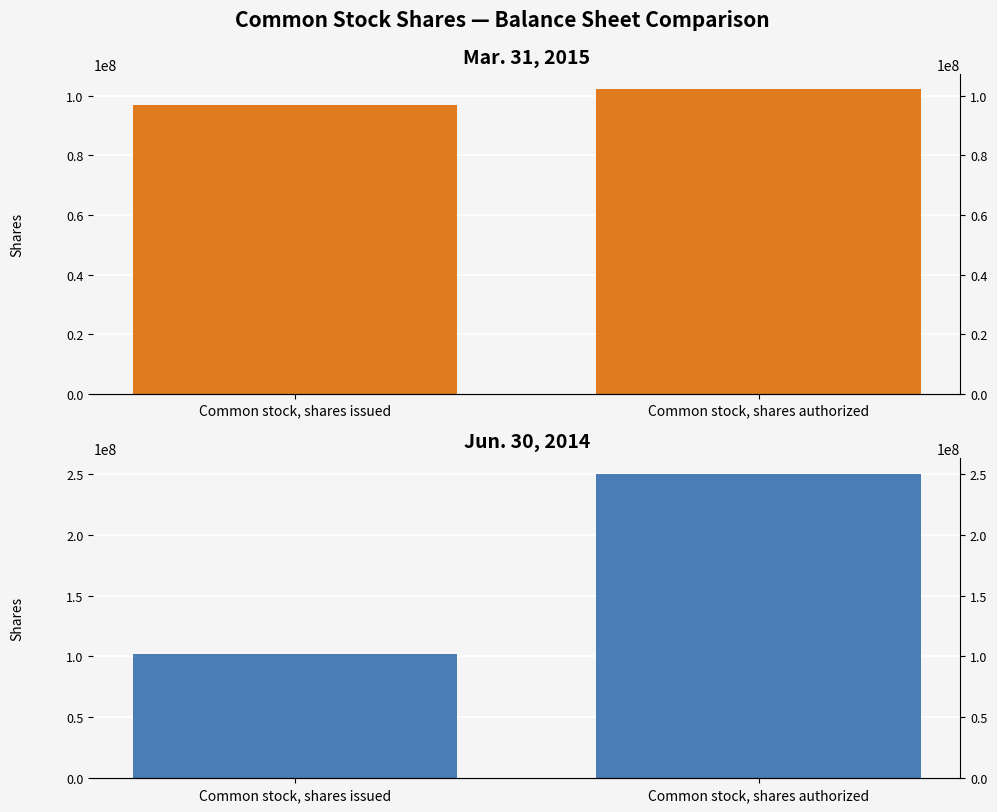

What is the difference between the maximum and minimum values in the Jun. 30, 2014 series?

147827000